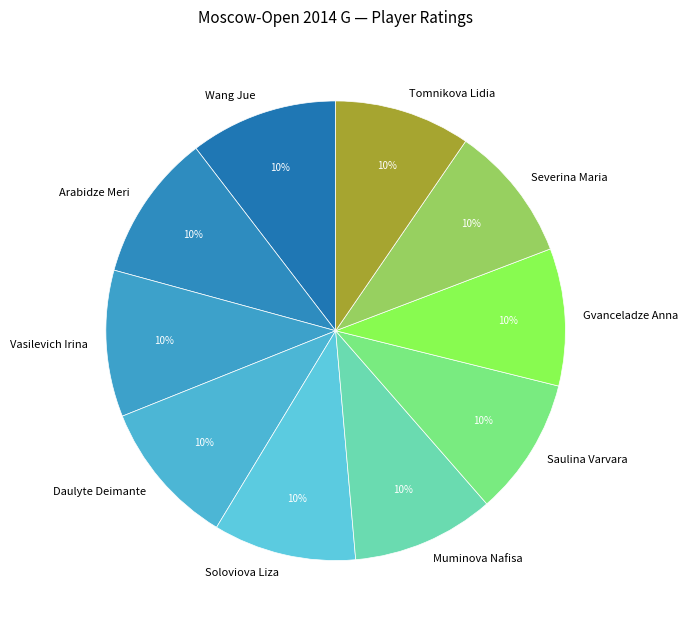

What percentage is the Vasilevich Irina slice, to the nearest percent?

10%